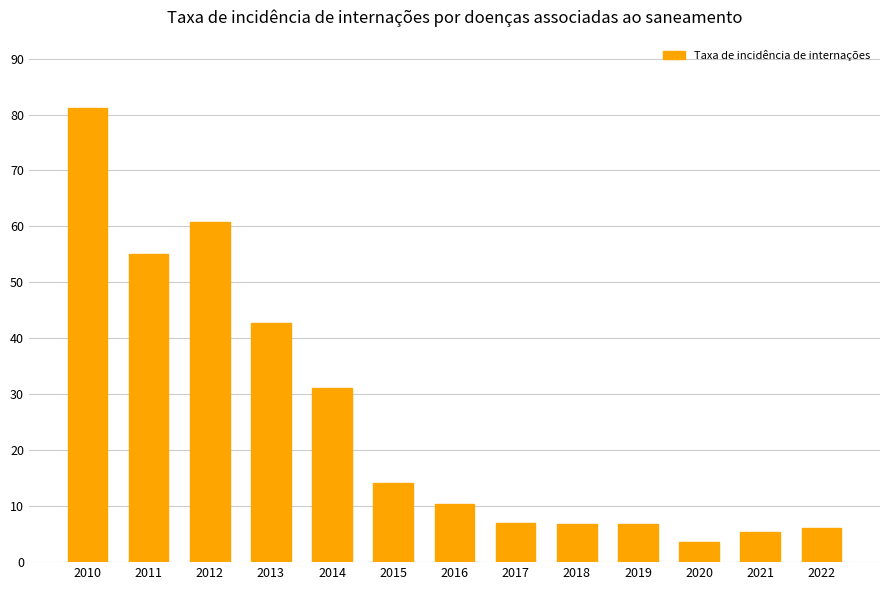

How many bars are there in total?

13